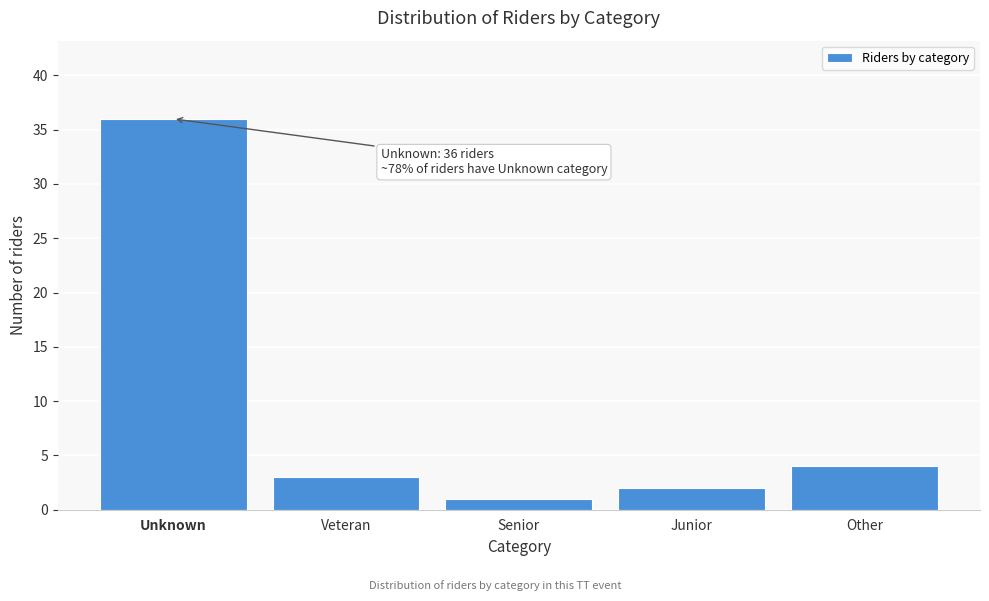

Reading left to right, extract all data points from this chart.

Unknown=36	Veteran=3	Senior=1	Junior=2	Other=4